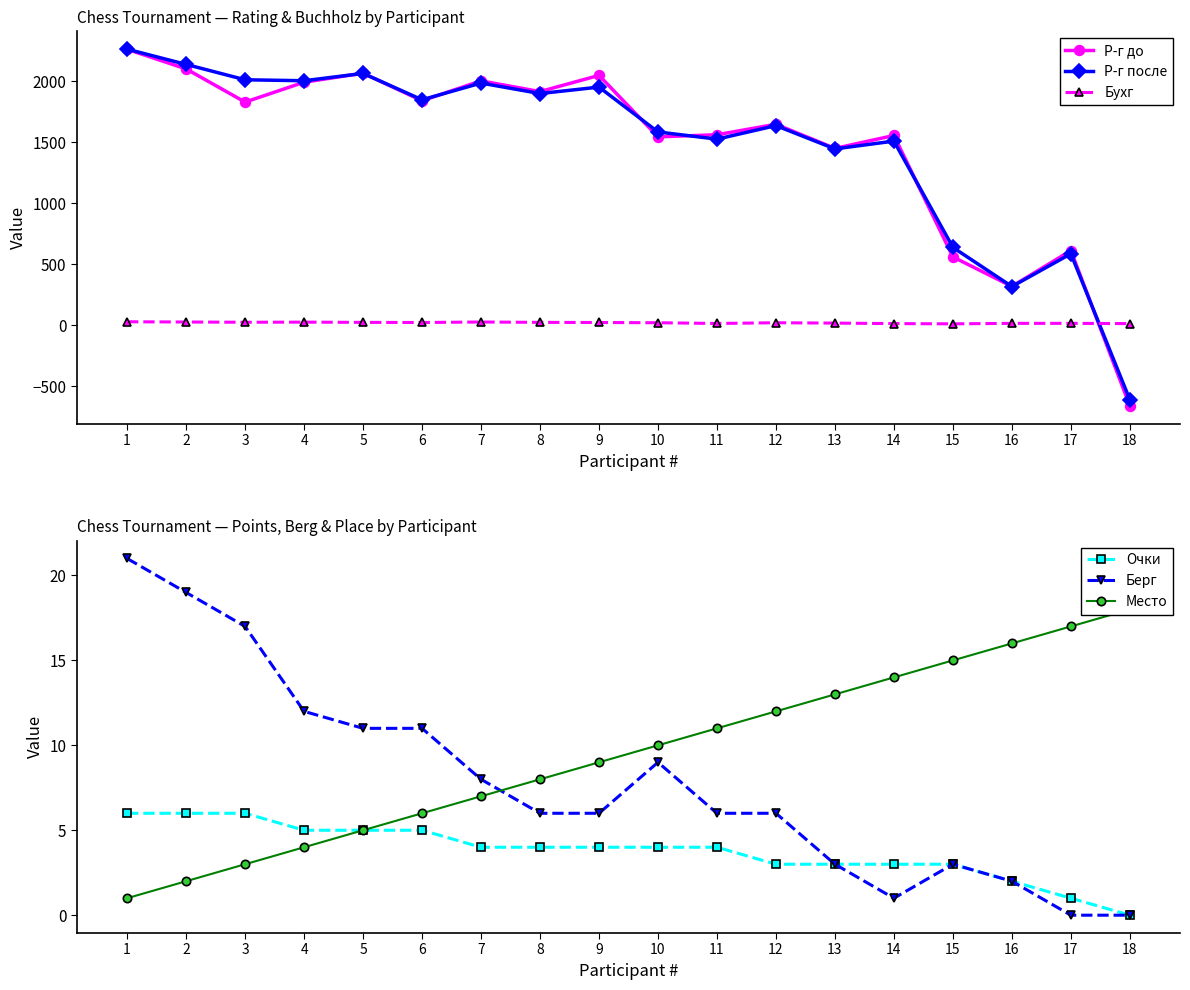

Reading right to left, list all the values displayed in this chart.

Р-г до: -663	611	317	559	1555	1449	1647	1561	1544	2048	1915	2003	1840	2066	1992	1829	2101	2262
Р-г после: -613	585	316	637	1509	1445	1636	1525	1584	1952	1899	1985	1848	2064	2004	2012	2138	2263
Бухг: 12	14	14	10	12	16	19	13	19	21	22	25	21	22	24	23	25	27
Очки: 0	1	2	3	3	3	3	4	4	4	4	4	5	5	5	6	6	6
Берг: 0	0	2	3	1	3	6	6	9	6	6	8	11	11	12	17	19	21
Место: 18	17	16	15	14	13	12	11	10	9	8	7	6	5	4	3	2	1